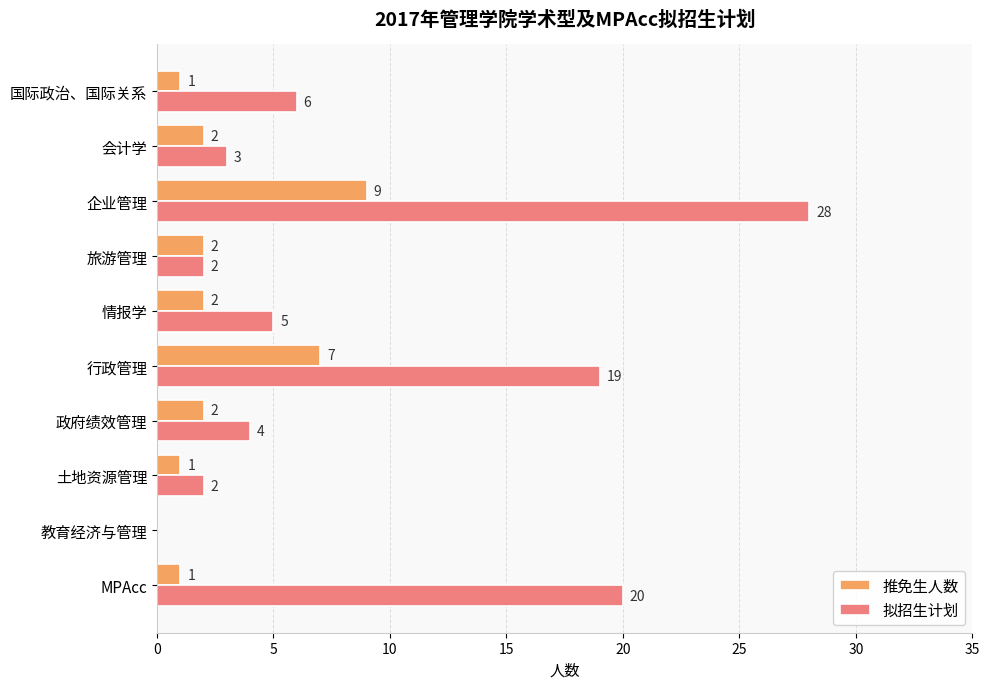

At which category is the sum across all series the highest?

企业管理